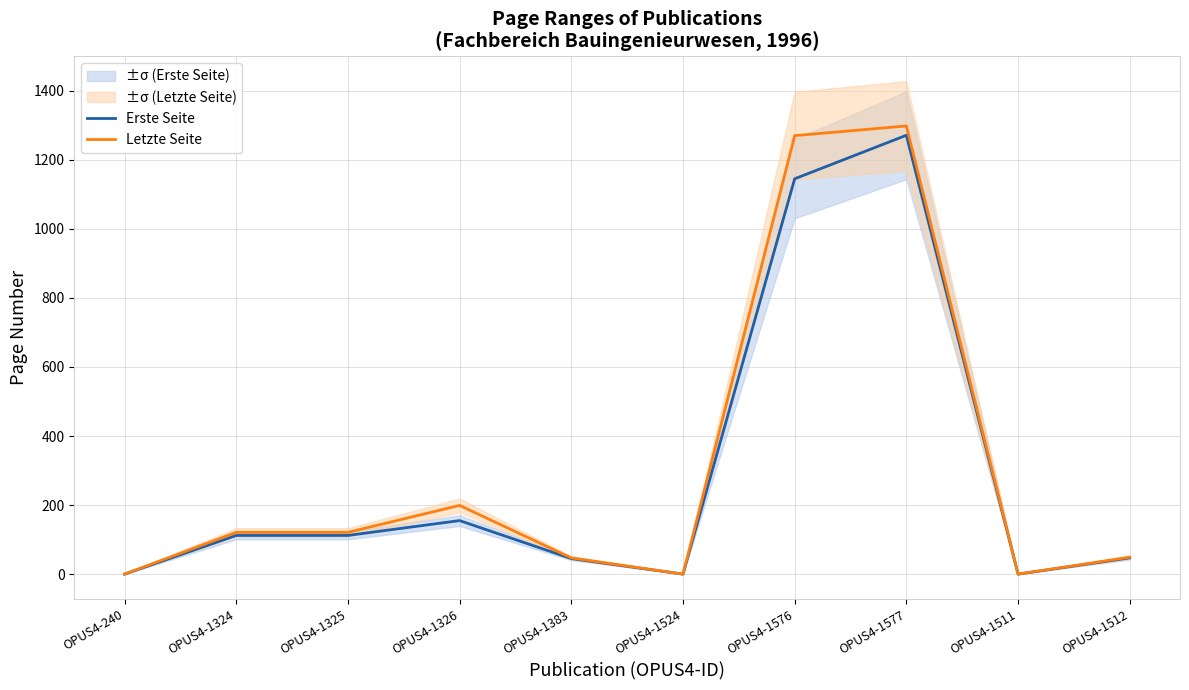

True or false: Letzte Seite has a value of -510 at OPUS4-1524.

False